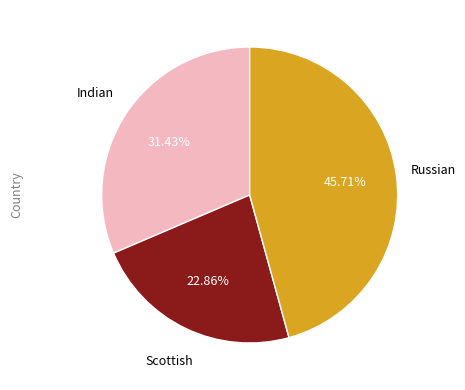

Does any single category account for the majority?

No